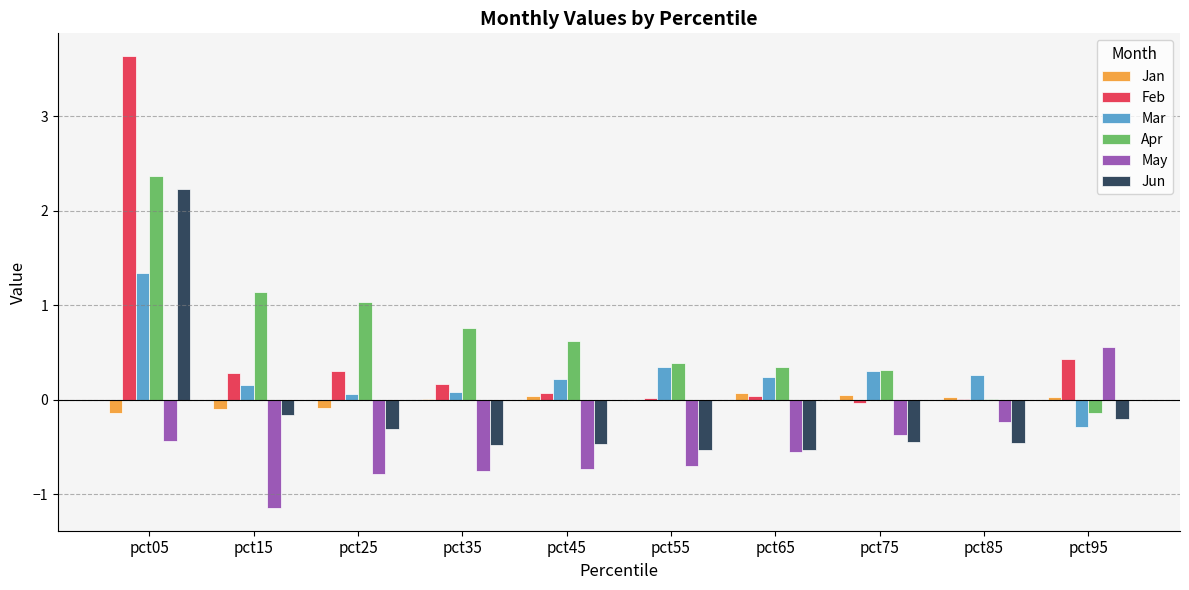

Which series has the largest total across all categories?

Apr